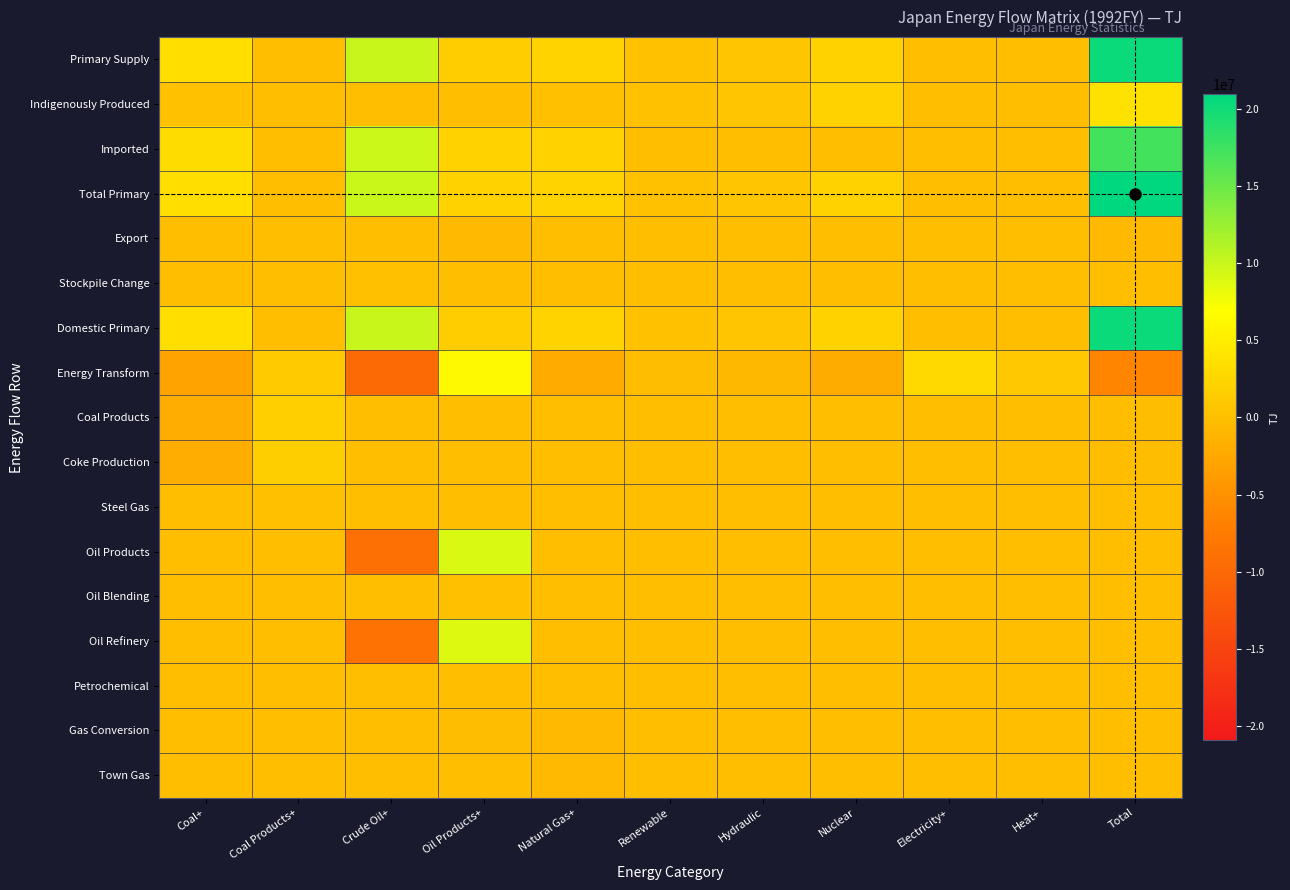

Which series has the largest total across all categories?

Total Primary